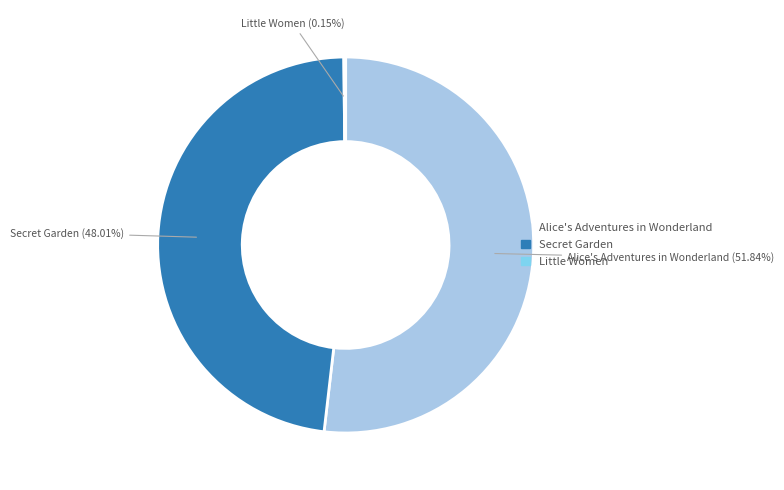

Is it true that Secret Garden is 42% of the pie?

False